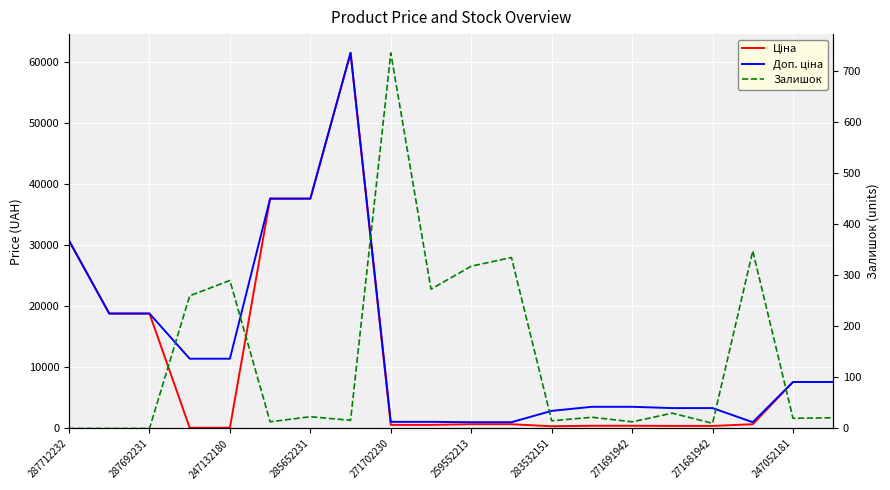

At which label does Ціна first exceed 693?

287712232